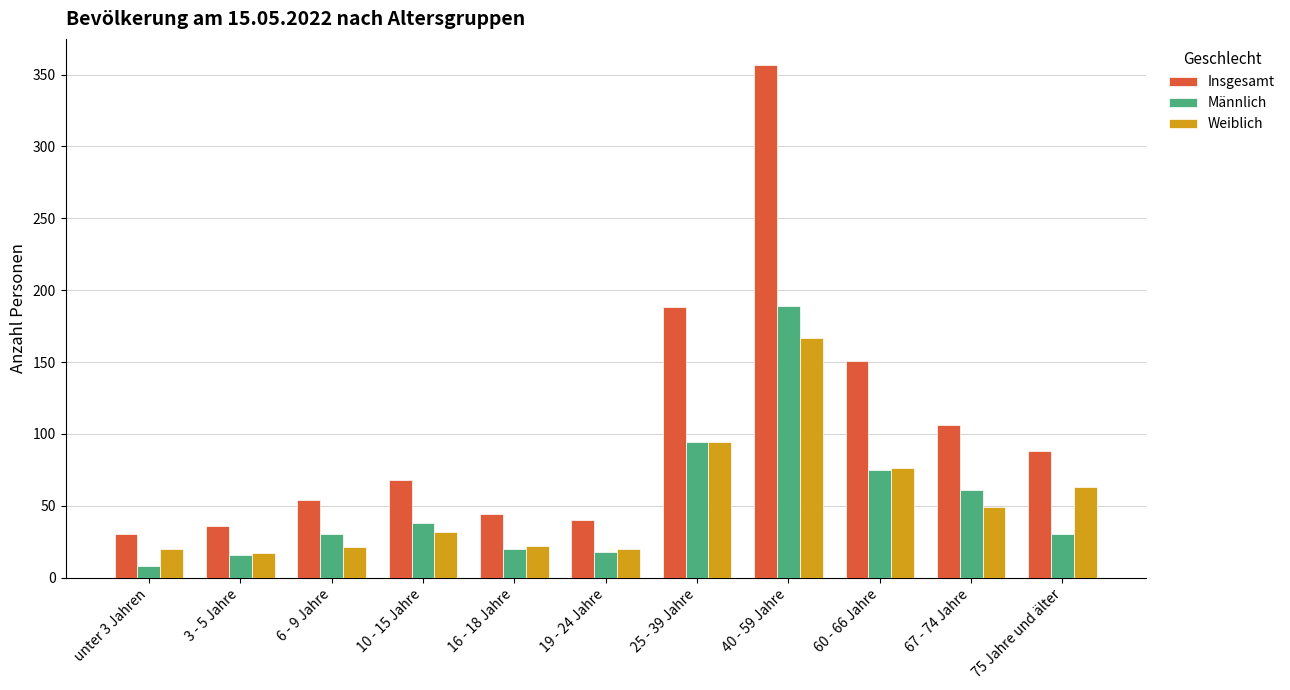

How many distinct data groups are displayed?

3